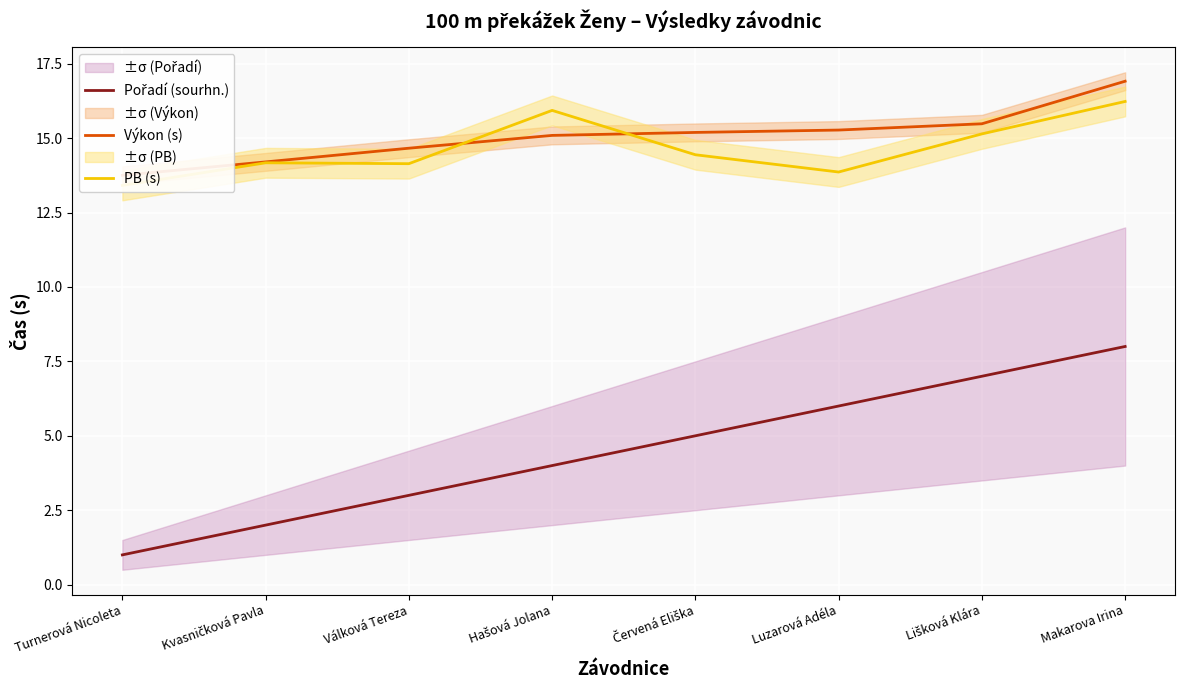

What are all the series names shown in the legend?

Pořadí (sourhn.), Výkon (s), PB (s)